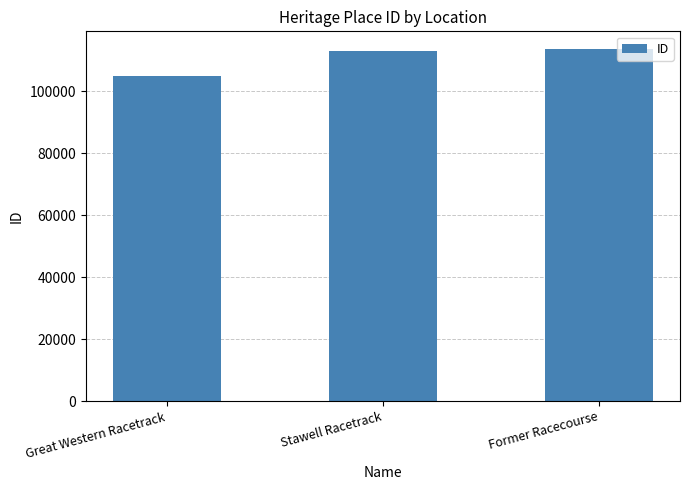

What value does the data have at Great Western Racetrack?

105061